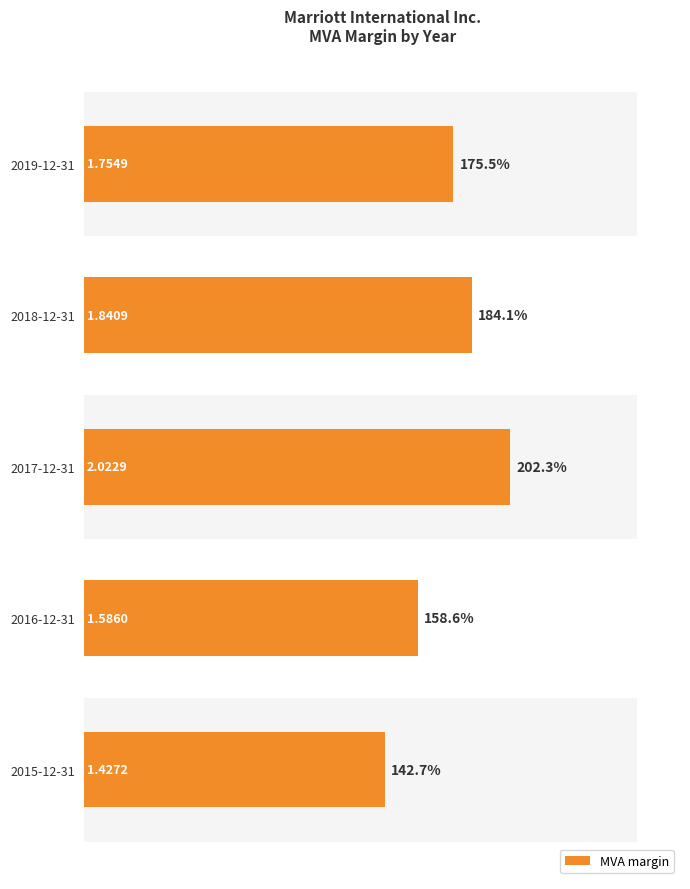

How many bars are there in total?

5